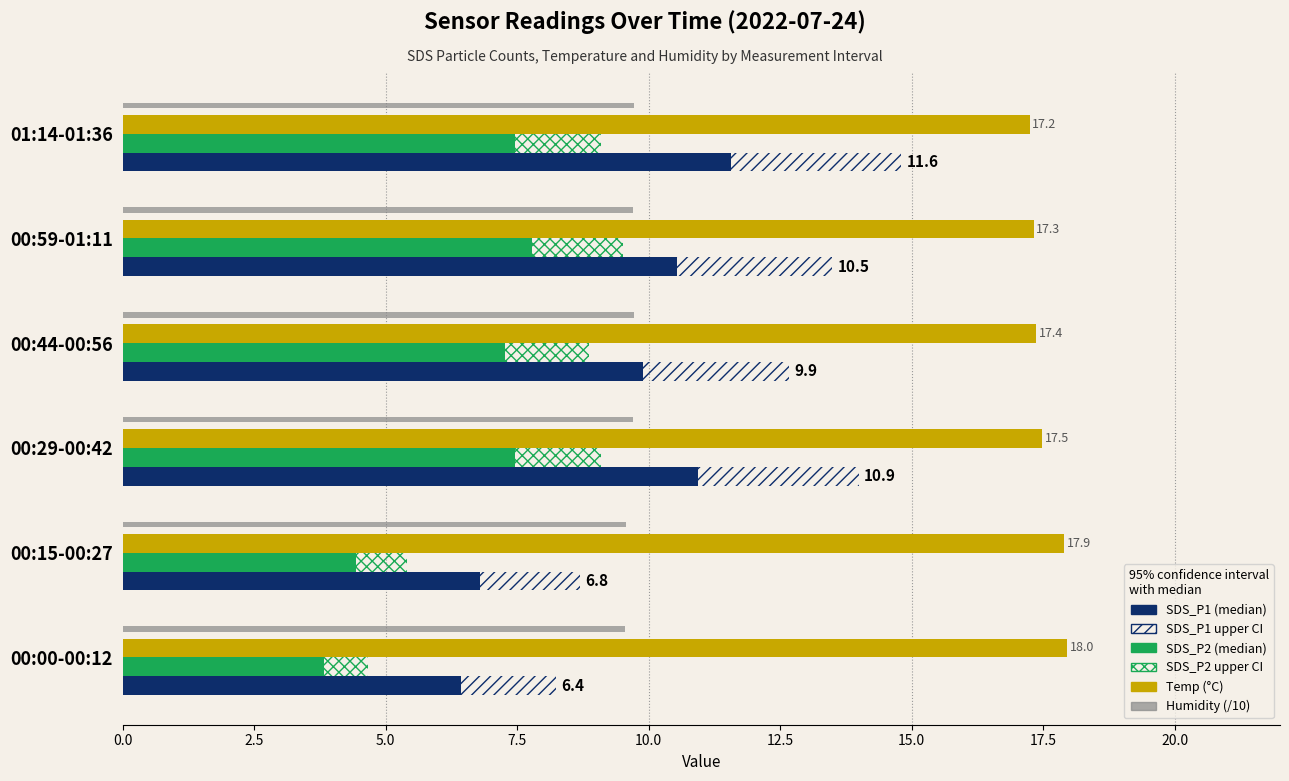

What is the sum of all SDS_P2 upper values?

8.4